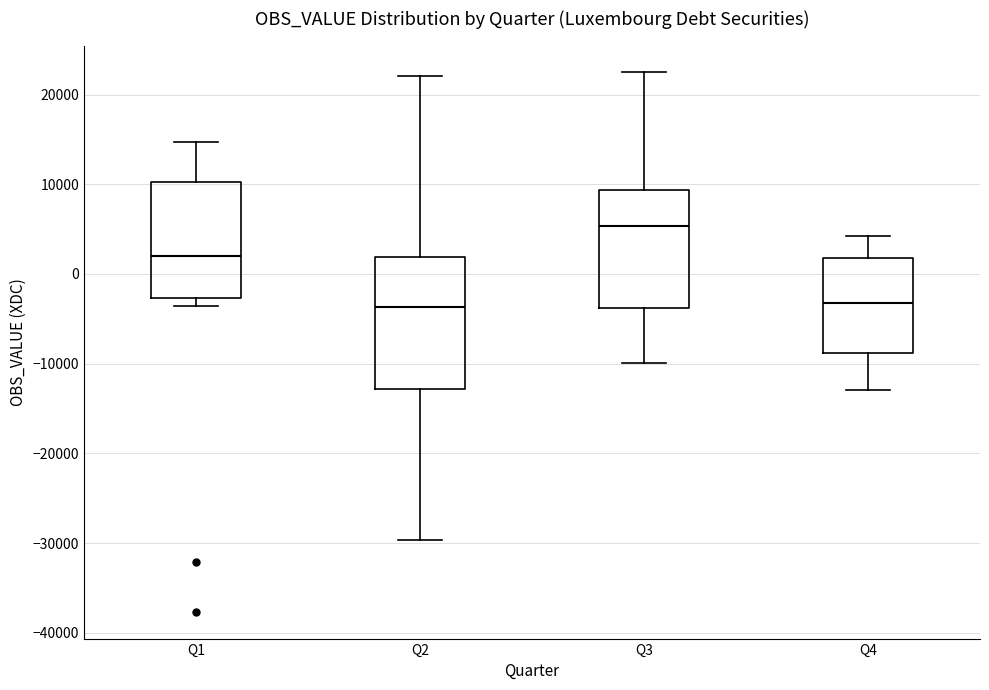

Reading left to right, transcribe this box plot: for each box, give where its median line is, the range the box spans, and where its two whiskers end, as read against the y-axis. The values are not printed on the chart, so give them approximately, as read against the axis.

Q1: median 2000, box -3000 to 10000, whiskers -4000 to 15000
Q2: median -4000, box -13000 to 2000, whiskers -30000 to 22000
Q3: median 5000, box -4000 to 9000, whiskers -10000 to 22000
Q4: median -3000, box -9000 to 2000, whiskers -13000 to 4000